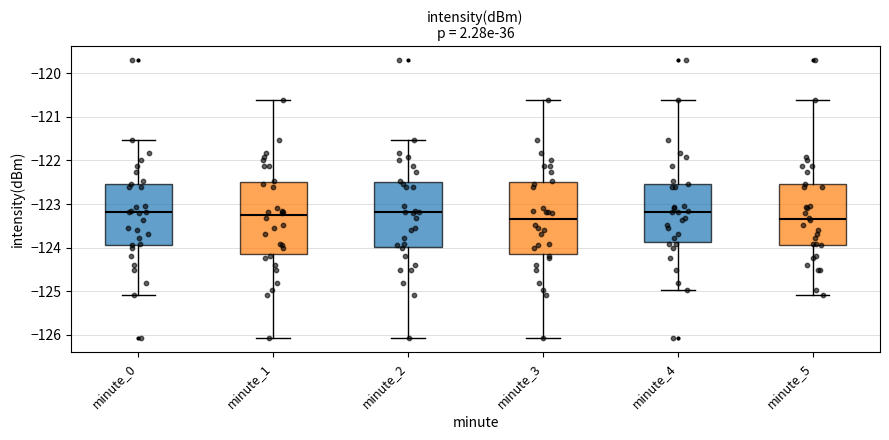

Reading left to right, read every box against the y-axis: the position of its median line, the range the box covers, and the ends of its whiskers. The values are not printed on the chart, so give them approximately, as read against the axis.

minute_0: median -123.2, box -123.9 to -122.6, whiskers -125.1 to -121.5
minute_1: median -123.3, box -124.2 to -122.5, whiskers -126.1 to -120.6
minute_2: median -123.2, box -124.0 to -122.5, whiskers -126.1 to -121.5
minute_3: median -123.3, box -124.2 to -122.5, whiskers -126.1 to -120.6
minute_4: median -123.2, box -123.9 to -122.6, whiskers -125.0 to -120.6
minute_5: median -123.3, box -123.9 to -122.6, whiskers -125.1 to -120.6